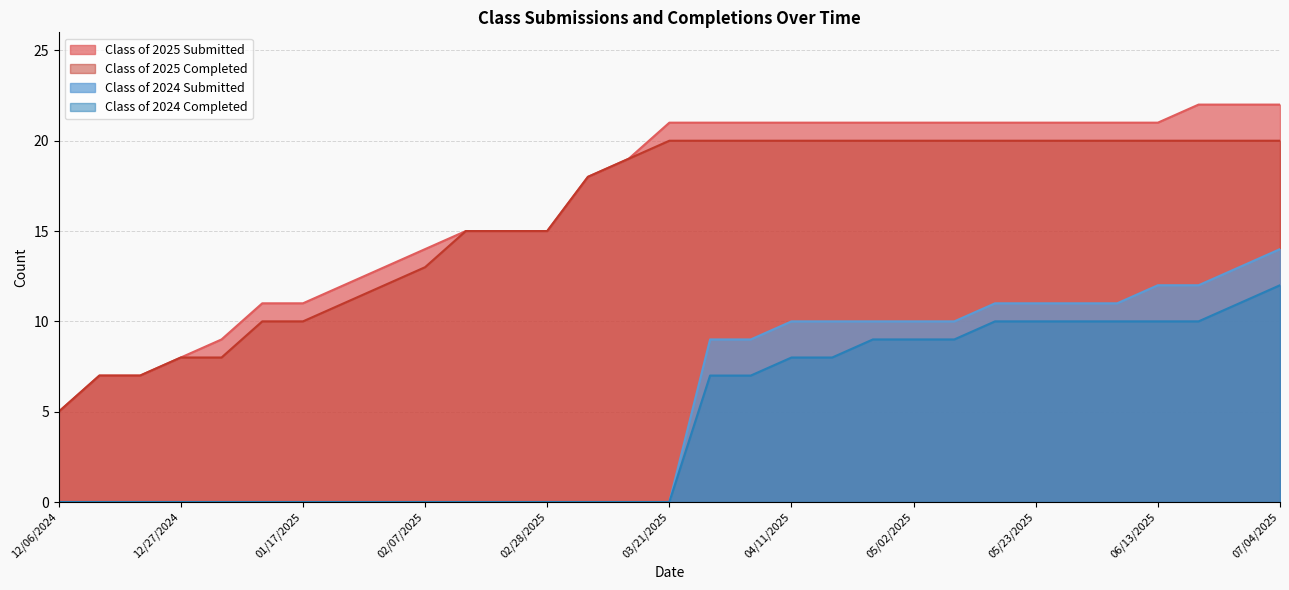

Rank the series at 02/28/2025 from lowest to highest value.

Class of 2024 Submitted, Class of 2024 Completed, Class of 2025 Submitted, Class of 2025 Completed